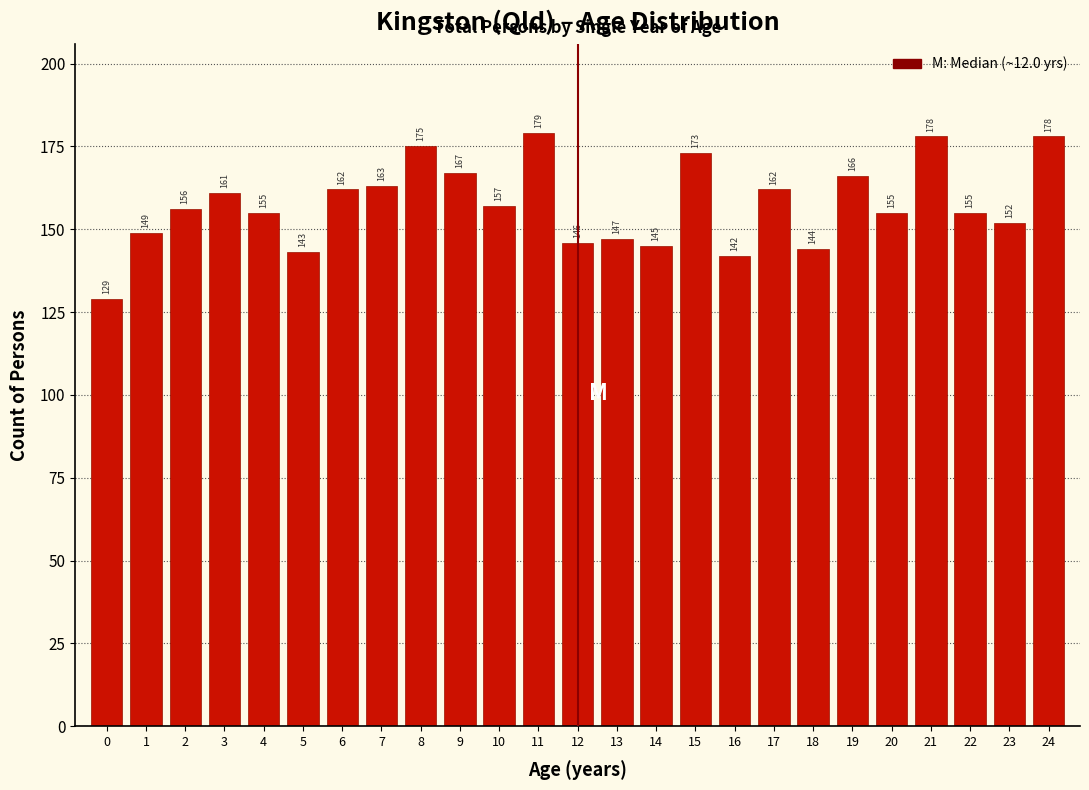

Reading right to left, extract all data points from this chart.

24=178	23=152	22=155	21=178	20=155	19=166	18=144	17=162	16=142	15=173	14=145	13=147	12=146	11=179	10=157	9=167	8=175	7=163	6=162	5=143	4=155	3=161	2=156	1=149	0=129